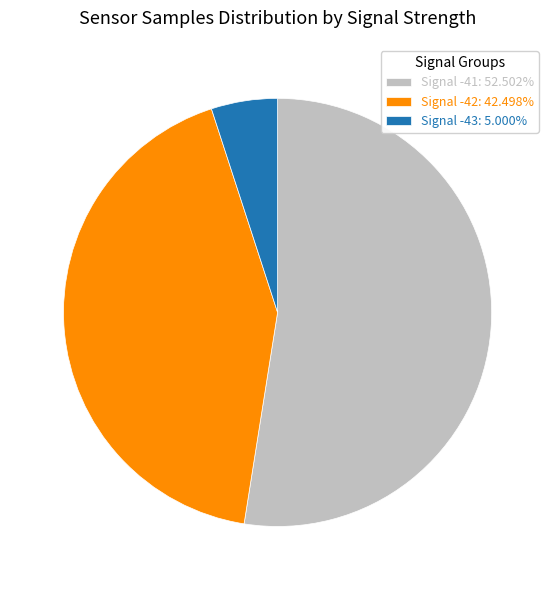

What is the ratio of the value at Signal -42: 42.498% to the value at Signal -43: 5.000%?

8.5